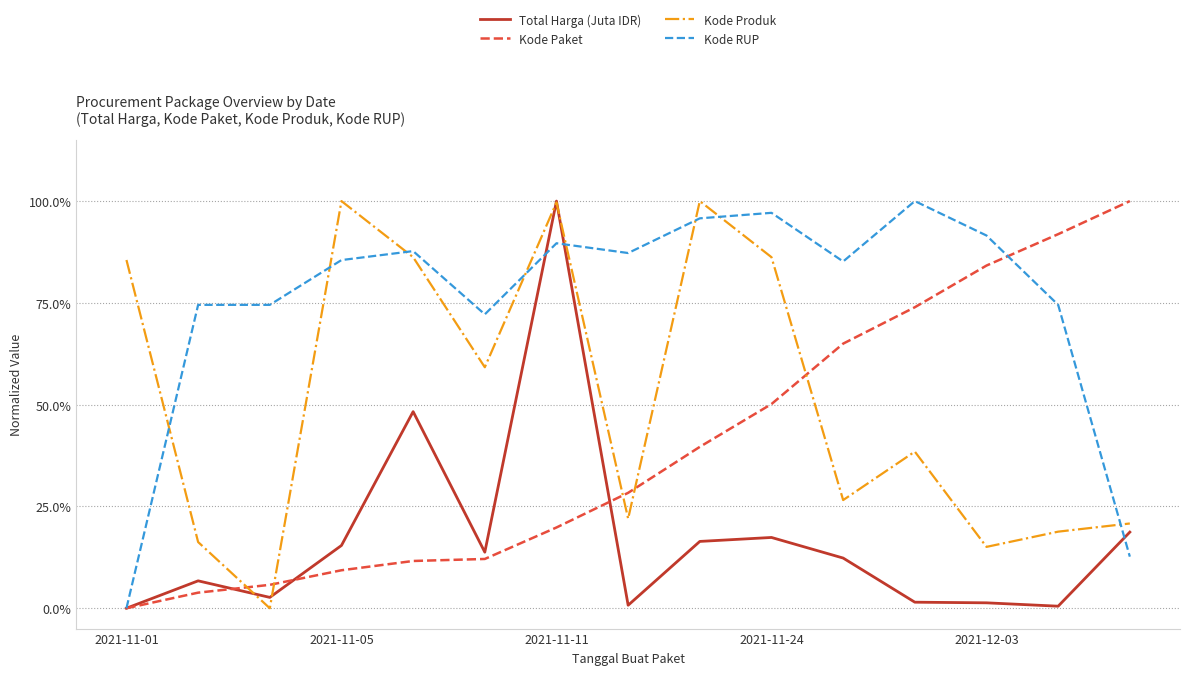

Reading right to left, extract all data points from this chart.

Total Harga (Juta IDR): 0.2	0.0	0.0	0.0	0.1	0.2	0.2	0.0	1.0	0.1	0.5	0.2	0.0	0.1	0.0
Kode Paket: 1.0	0.9	0.8	0.7	0.6	0.5	0.4	0.3	0.2	0.1	0.1	0.1	0.1	0.0	0.0
Kode Produk: 0.2	0.2	0.2	0.4	0.3	0.9	1.0	0.2	1.0	0.6	0.9	1.0	0.0	0.2	0.9
Kode RUP: 0.1	0.7	0.9	1.0	0.9	1.0	1.0	0.9	0.9	0.7	0.9	0.9	0.7	0.7	0.0